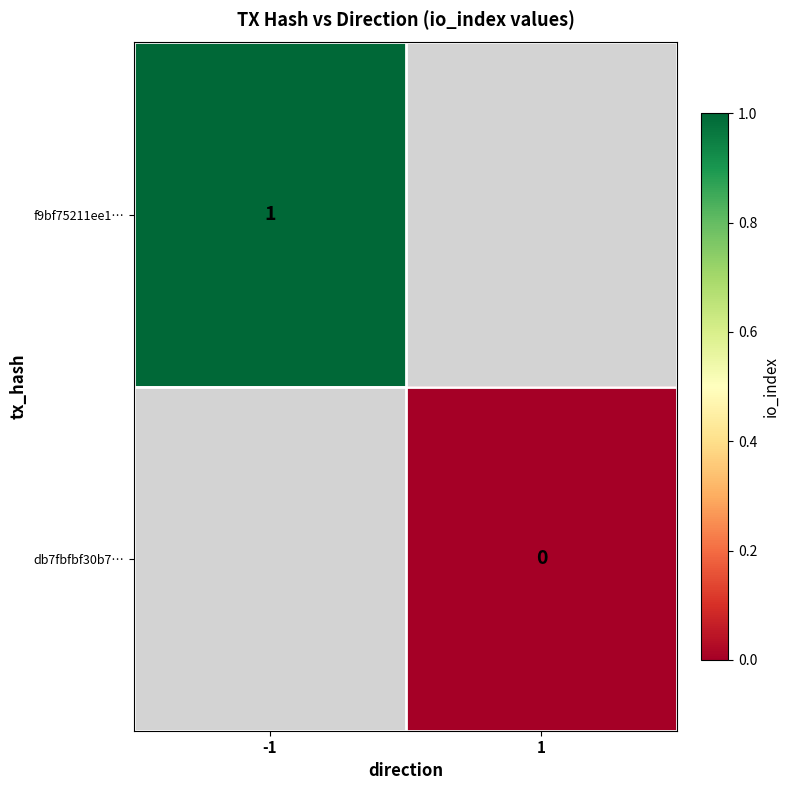

How many distinct data groups are displayed?

2